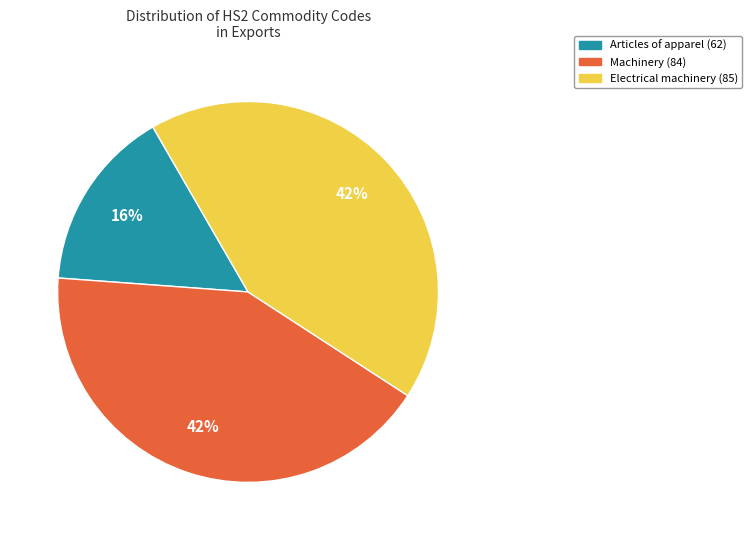

What is the smallest slice in the pie chart?

Articles of apparel (62)